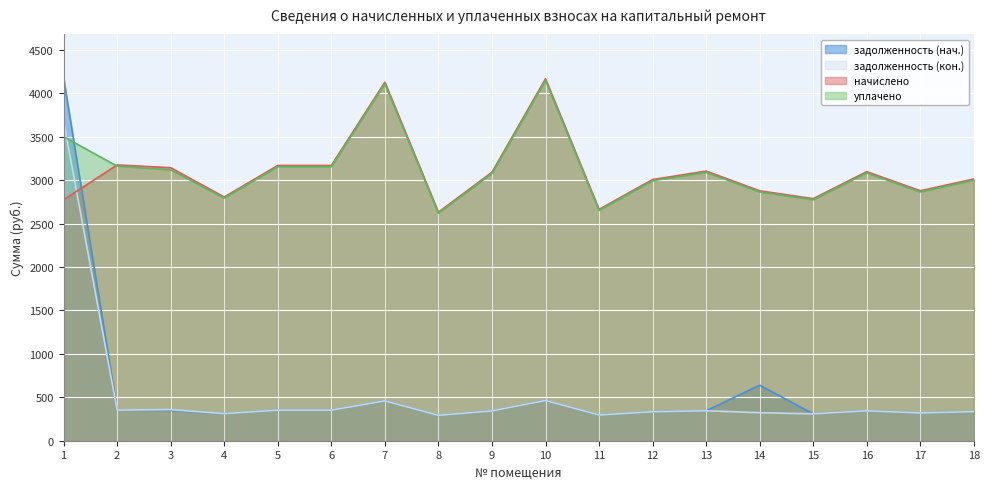

Rank the series by their maximum value, from lowest to highest.

задолженность (кон.), уплачено, начислено, задолженность (нач.)